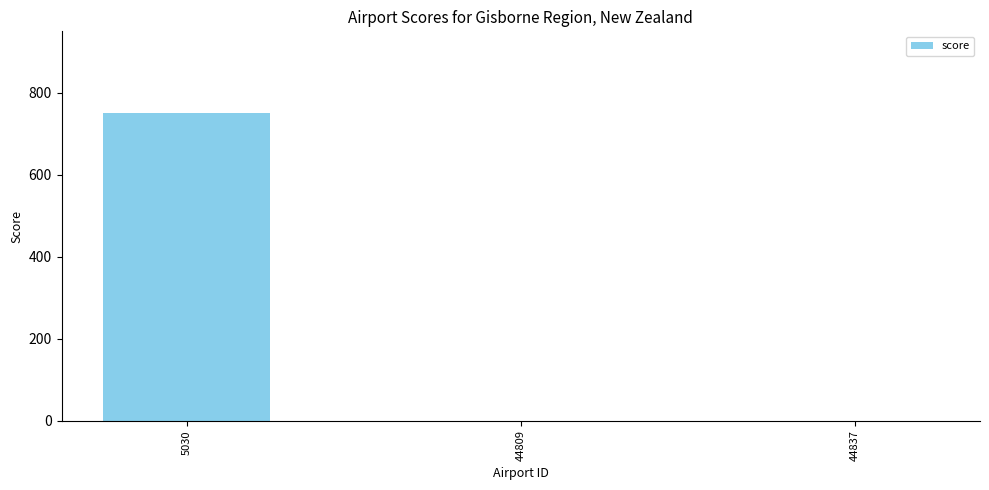

What is the change in value from 5030 to 44809?

-750